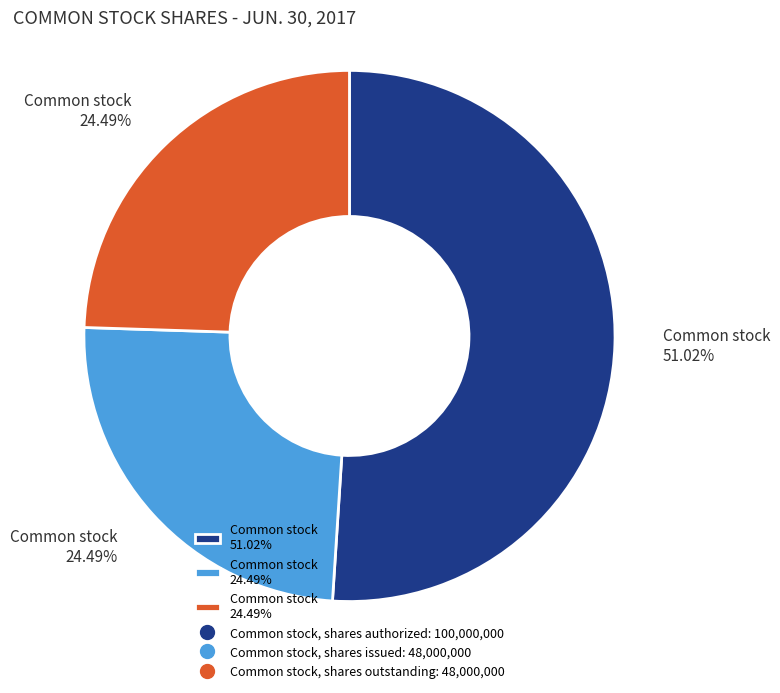

Does any single category account for the majority?

Yes